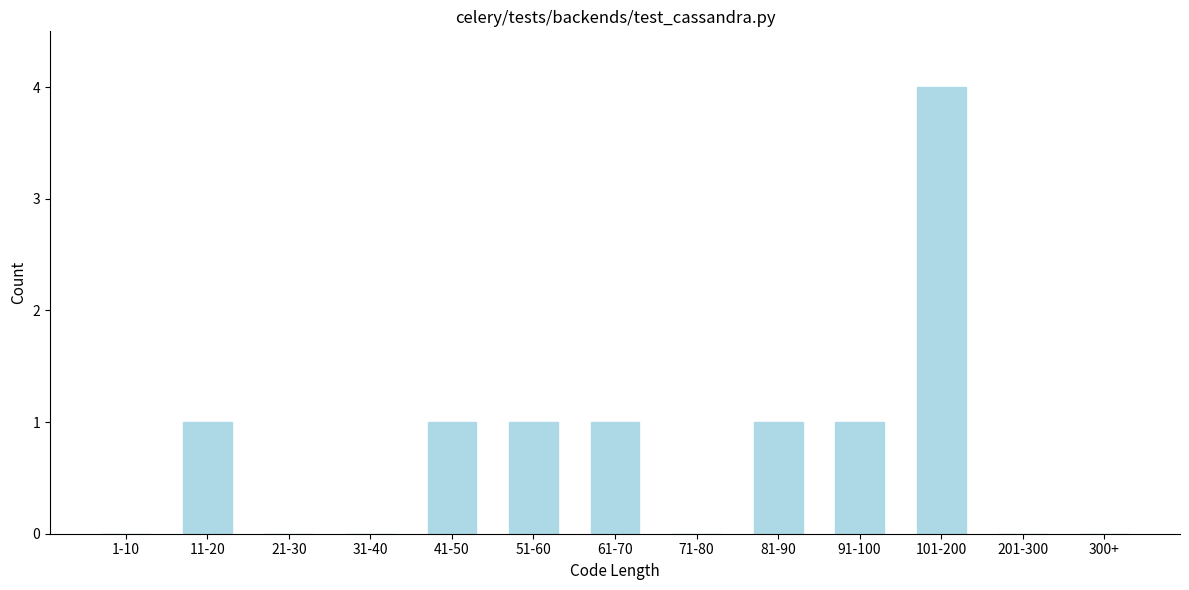

Reading left to right, what are all the values shown in this chart?

1-10=0	11-20=1	21-30=0	31-40=0	41-50=1	51-60=1	61-70=1	71-80=0	81-90=1	91-100=1	101-200=4	201-300=0	300+=0